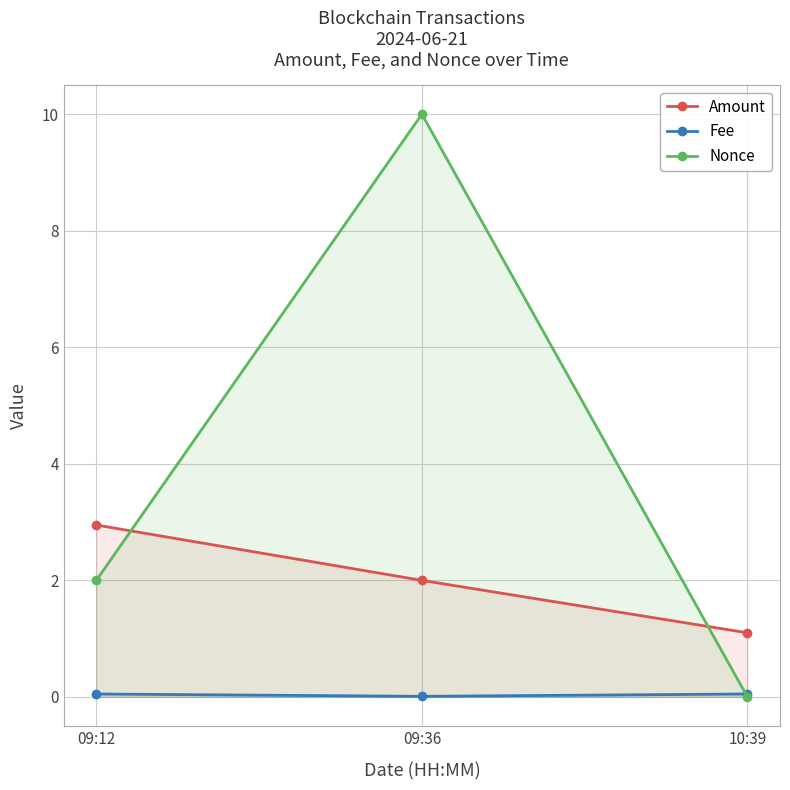

What is the label of the 1st point from the left?

09:12